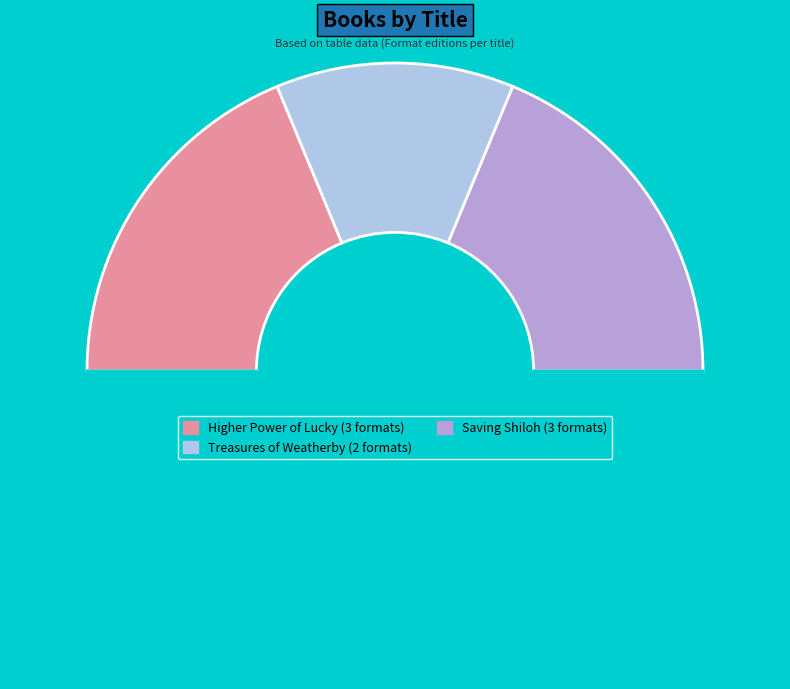

To the nearest percent, what is the average slice percentage?

33%